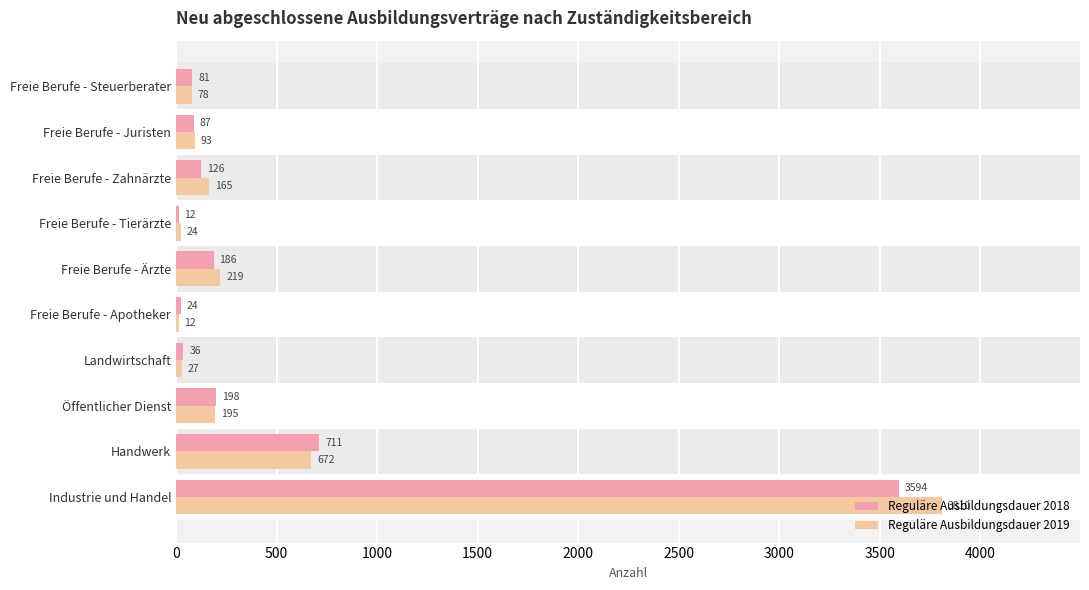

Which series has the largest total across all categories?

Reguläre Ausbildungsdauer 2019